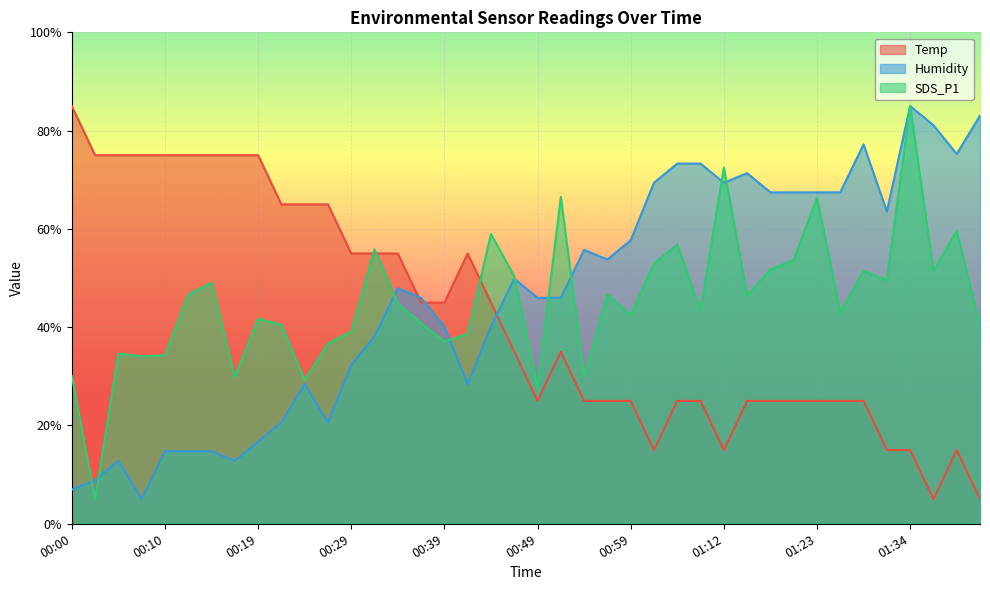

At which category does SDS_P1 reach its first local valley?

00:02